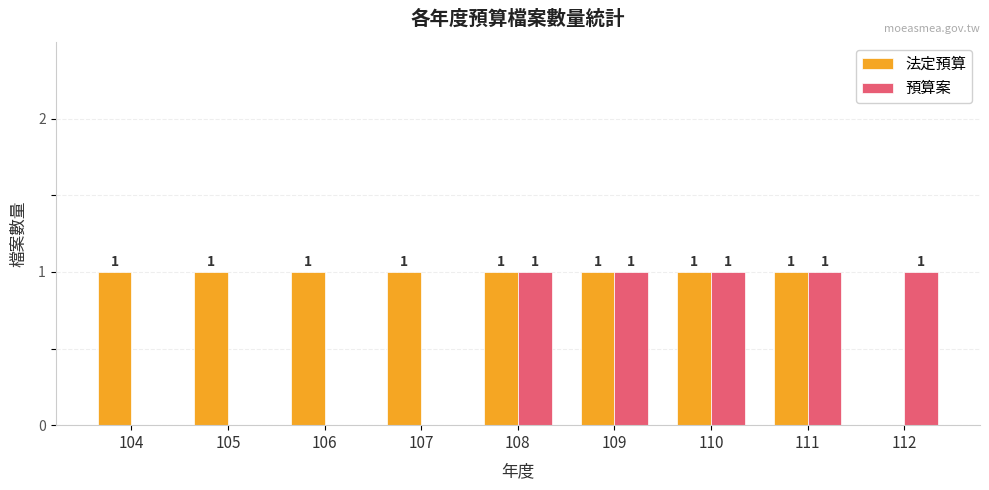

Does the chart contain stacked bars?

No